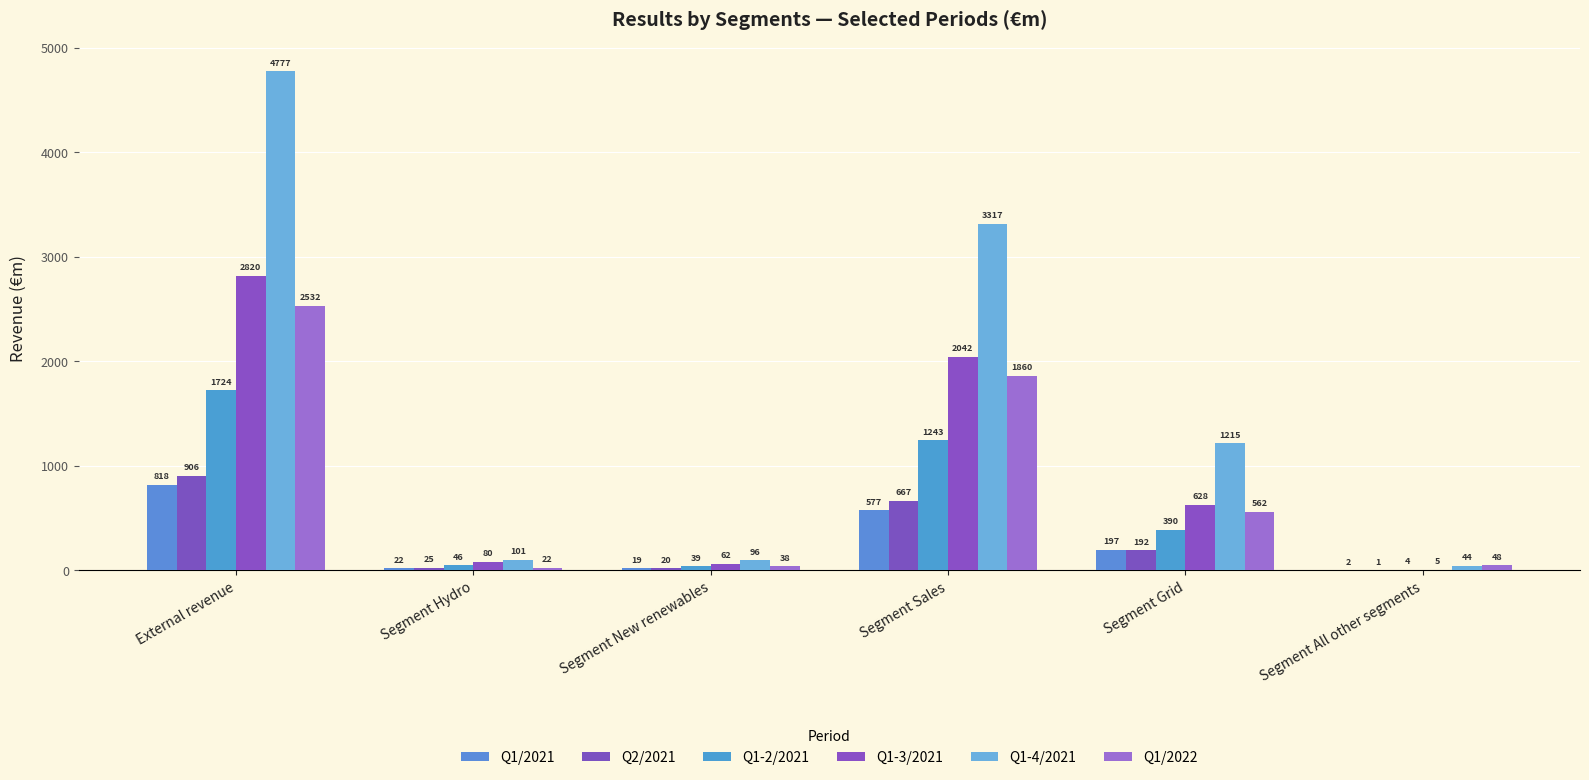

Which category has the highest value across all series?

External revenue